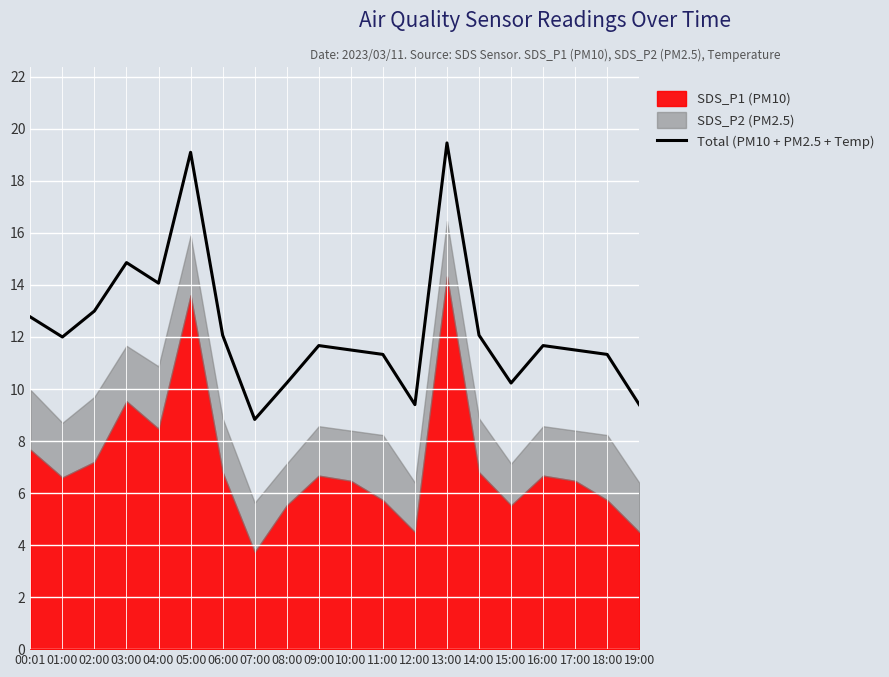

Reading left to right, transcribe all the data shown in this chart.

12.8	12.0	13.0	14.9	14.1	19.1	12.1	8.8	10.2	11.7	11.5	11.3	9.4	19.5	12.1	10.2	11.7	11.5	11.3	9.4